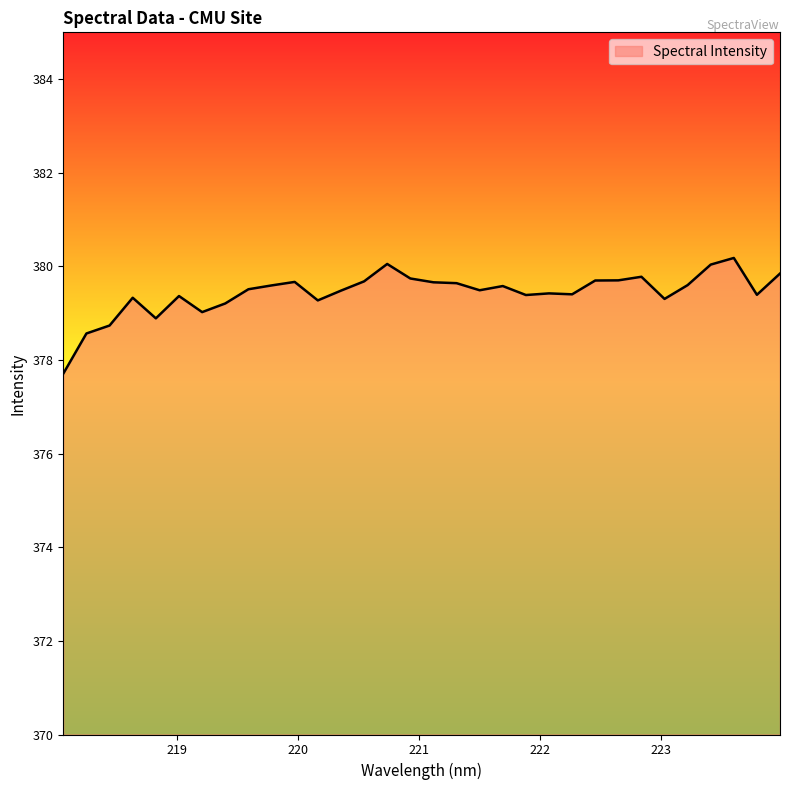

What is the minimum value shown in the chart?

377.7